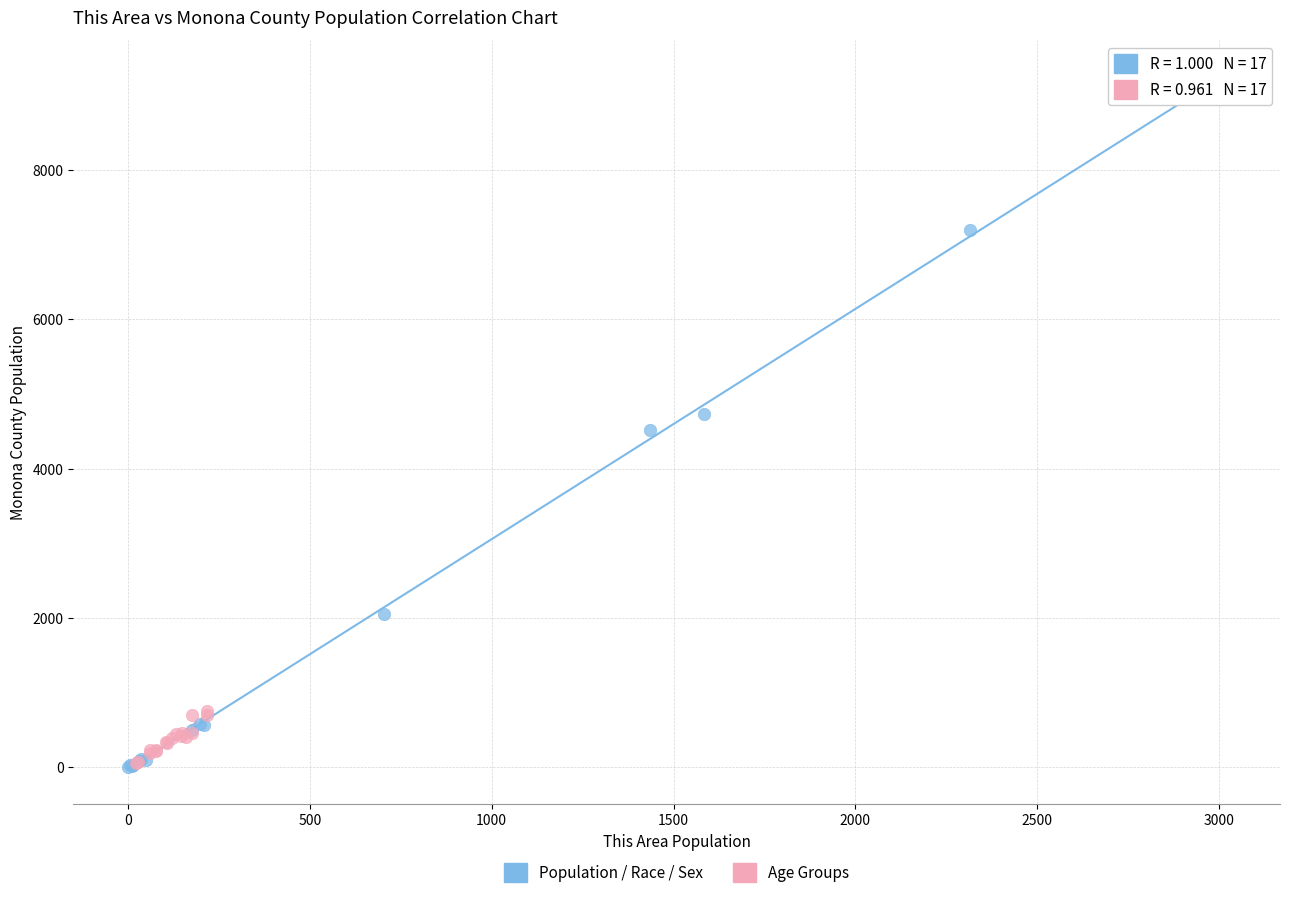

Which series has the widest spread of Y values?

Population / Race / Sex